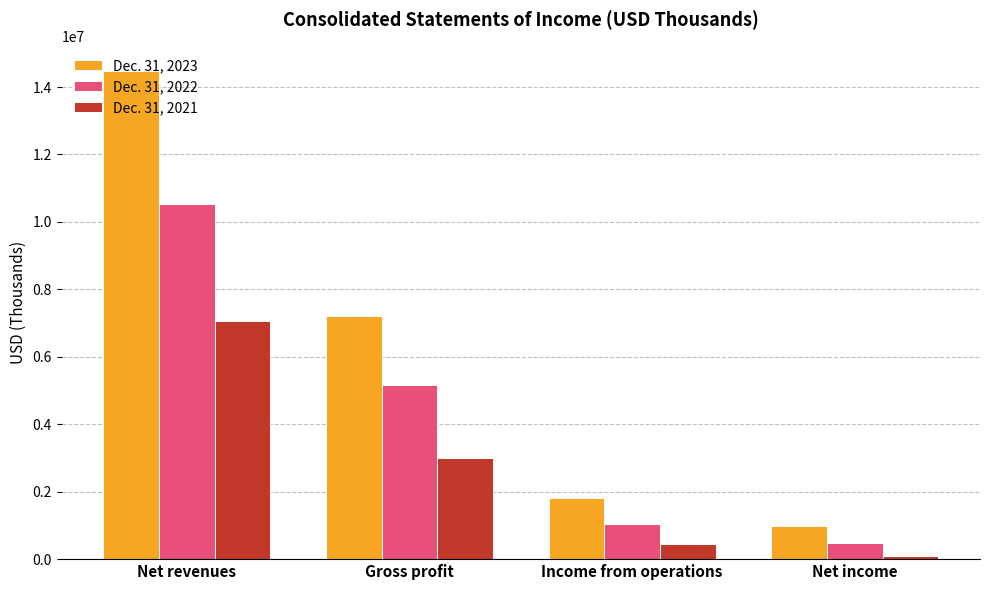

How many bars are there in each group?

3